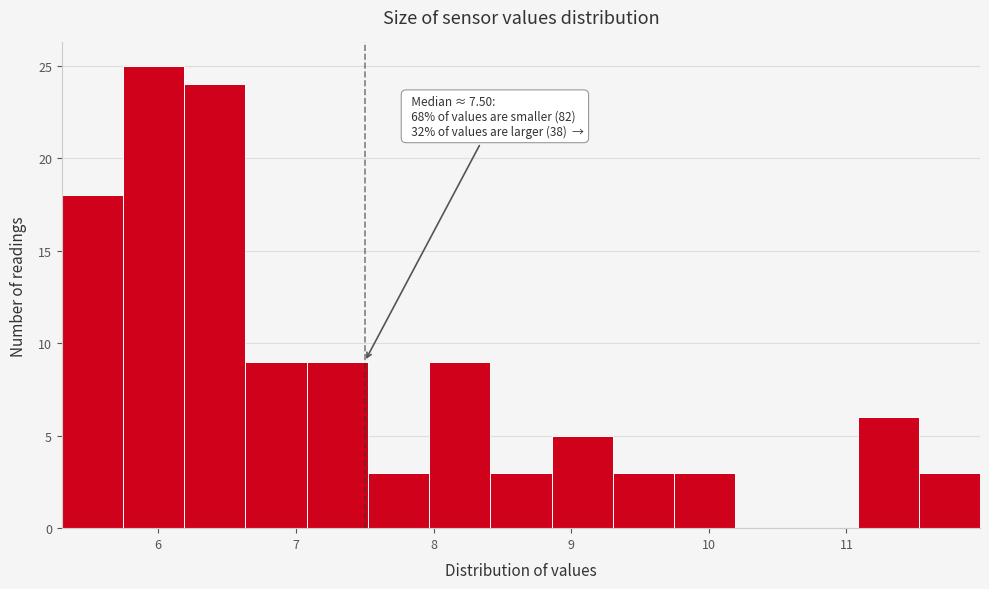

Which range on the x-axis has the tallest bar?

5.7 to 6.2